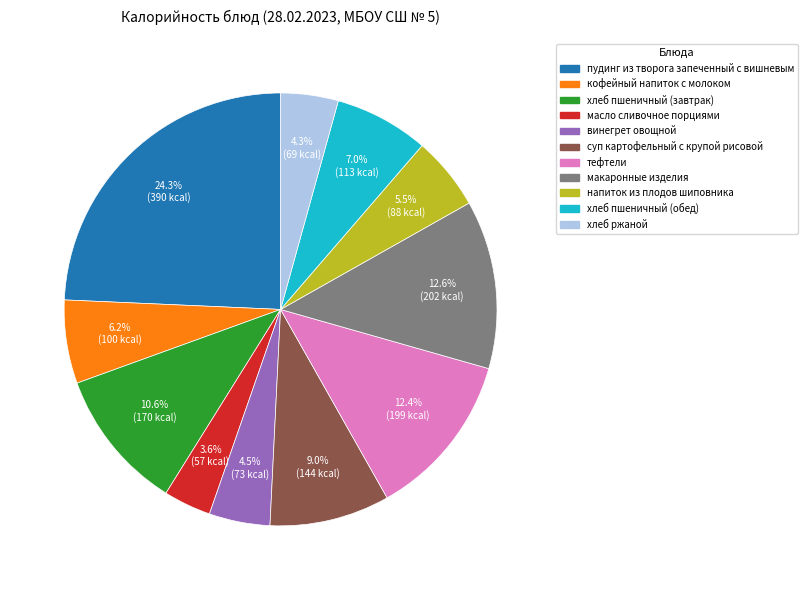

Which category has the smallest portion of the pie?

масло сливочное порциями